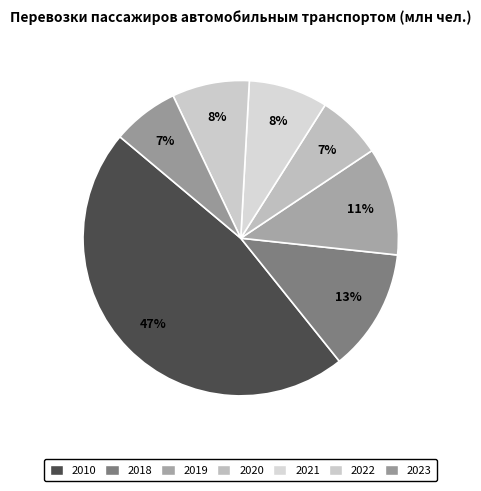

Does any single category account for the majority?

No